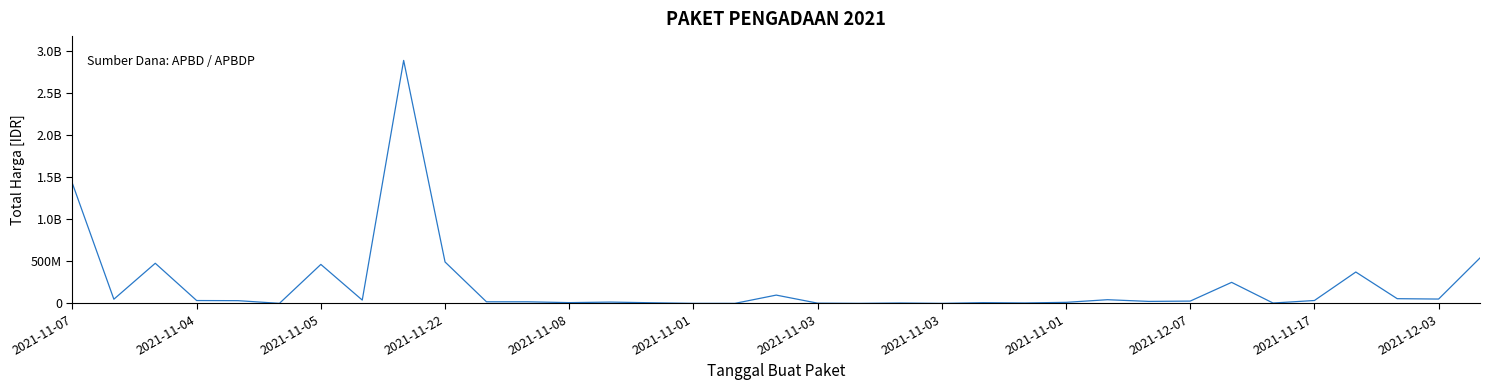

What is the value of the 12th point from the left?

18900000